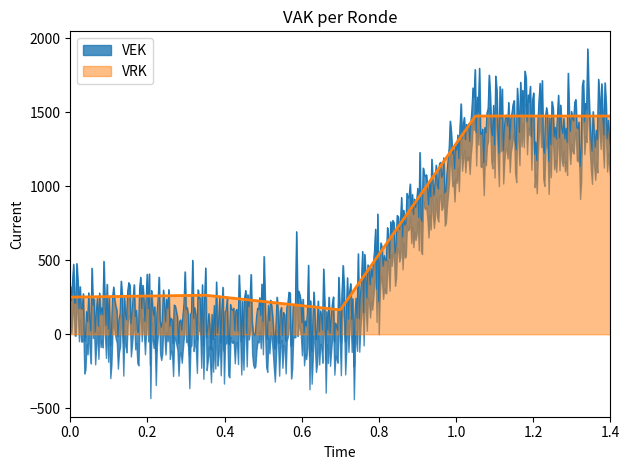

How many lines are shown in the chart?

2